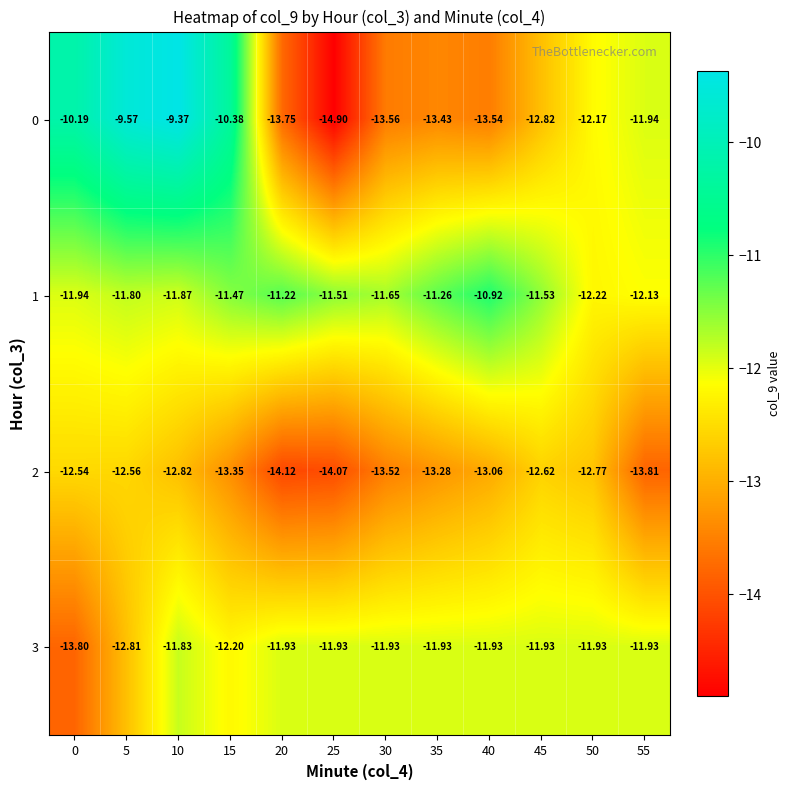

At which category is the sum across all series the highest?

10